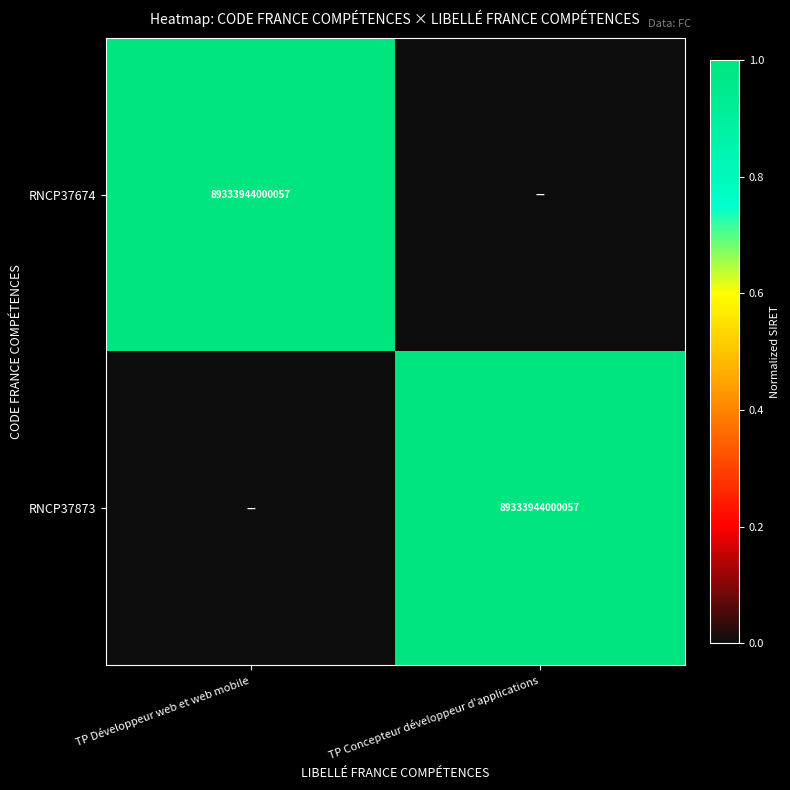

Is it true that RNCP37674 equals 89333944000057 at TP Développeur web et web mobile?

True